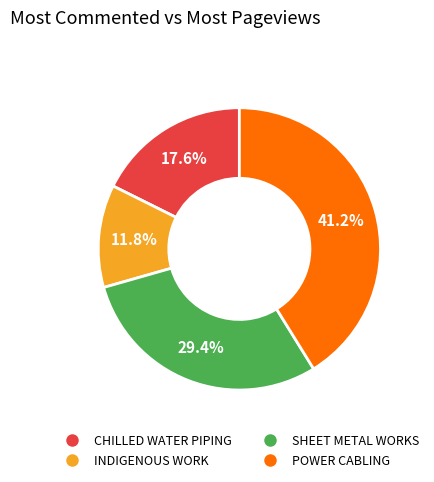

How much of the chart is everything except POWER CABLING?

58.8%